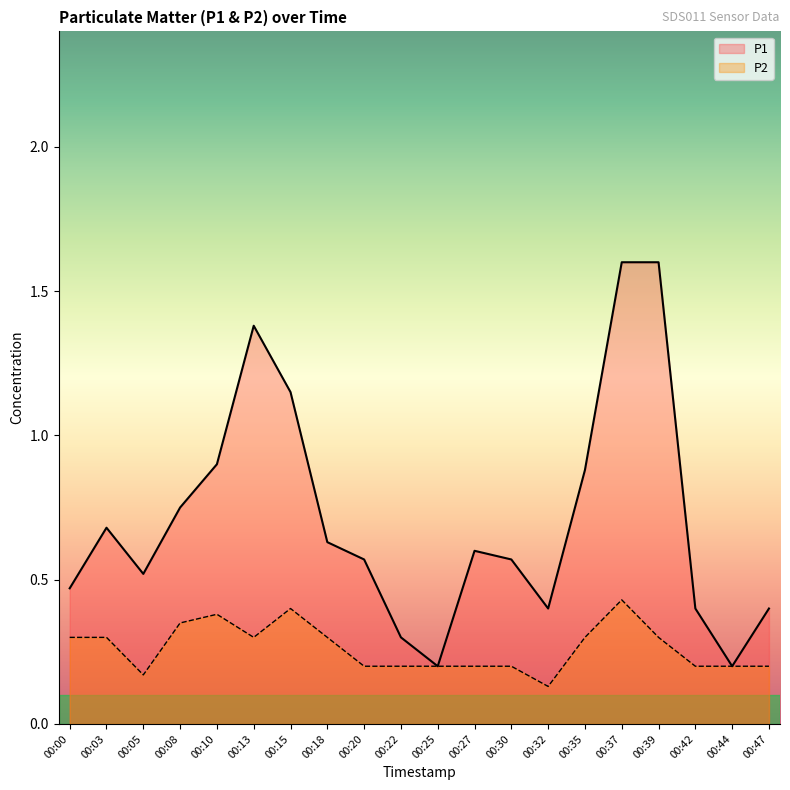

What is the greatest value displayed?

1.6